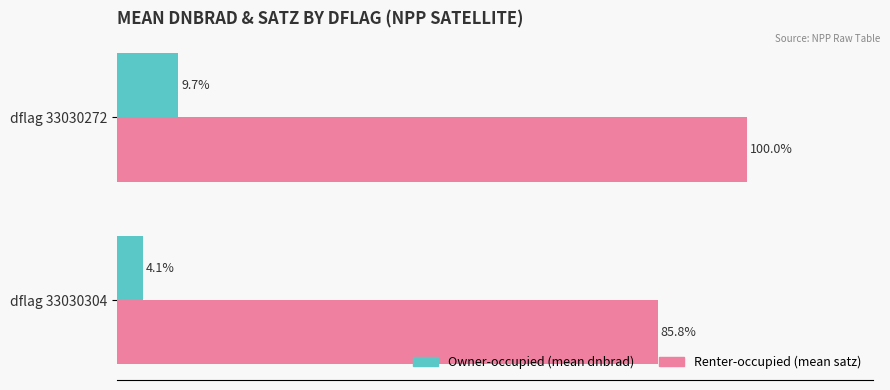

At which category is the sum across all series the highest?

dflag 33030272